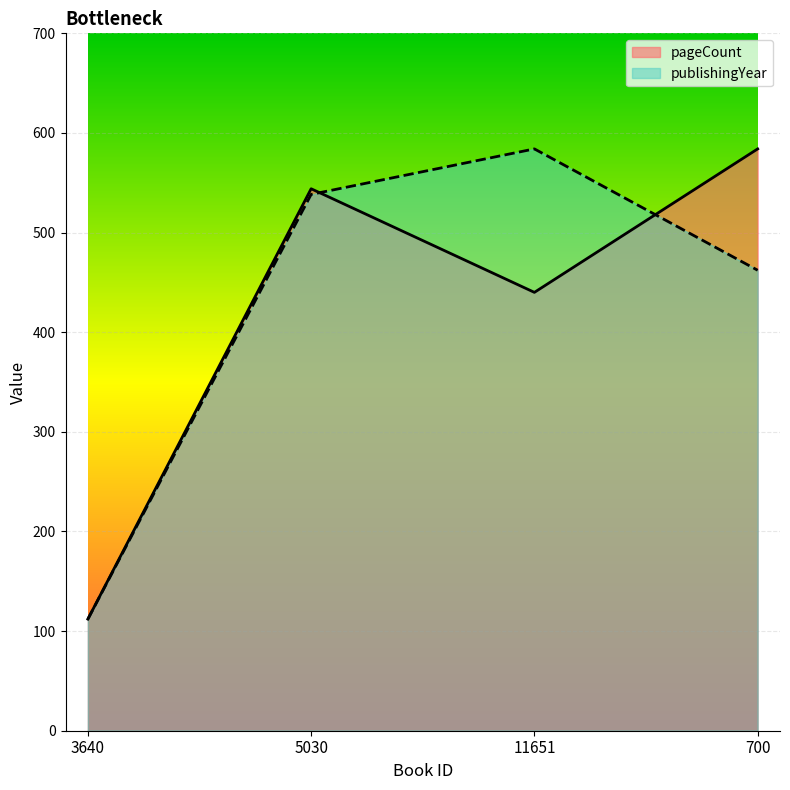

Reading right to left, what are all the values shown in this chart?

pageCount: 584.0	440.0	544.0	112.0
publishingYear: 462.2	584.0	538.3	112.0